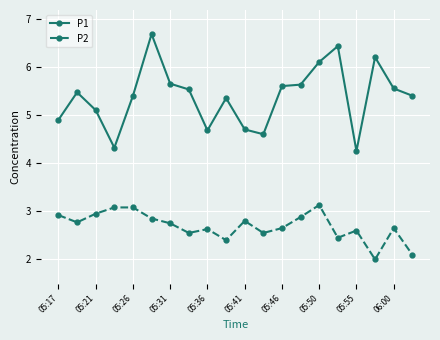

Which series has the widest spread of values?

P1